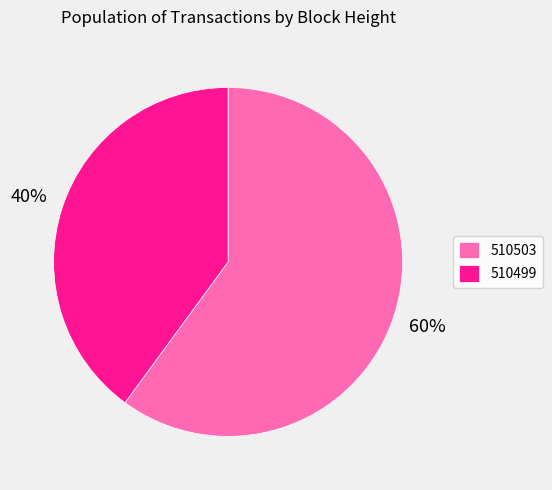

Which has a higher value, 510499 or 510503?

510503